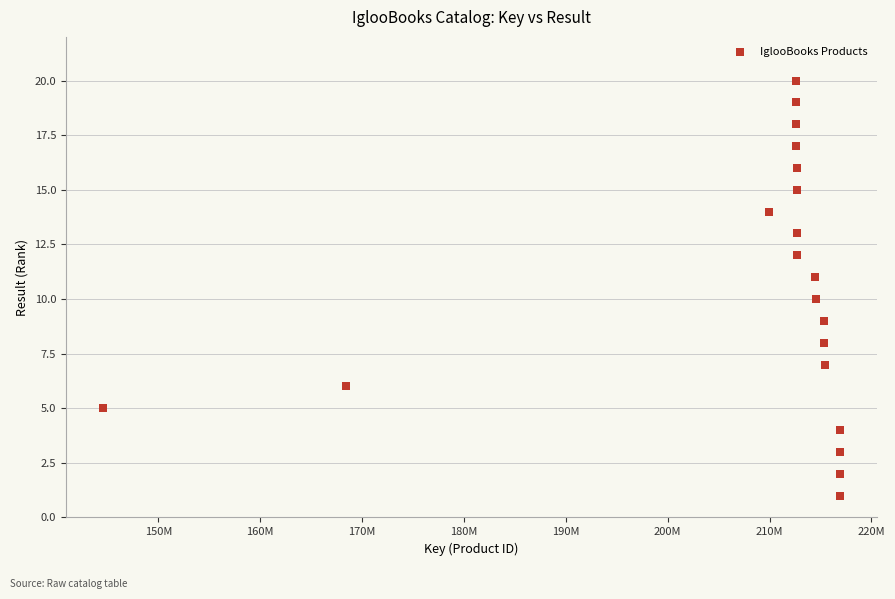

What is the range of X values (max minus min)?

72409468